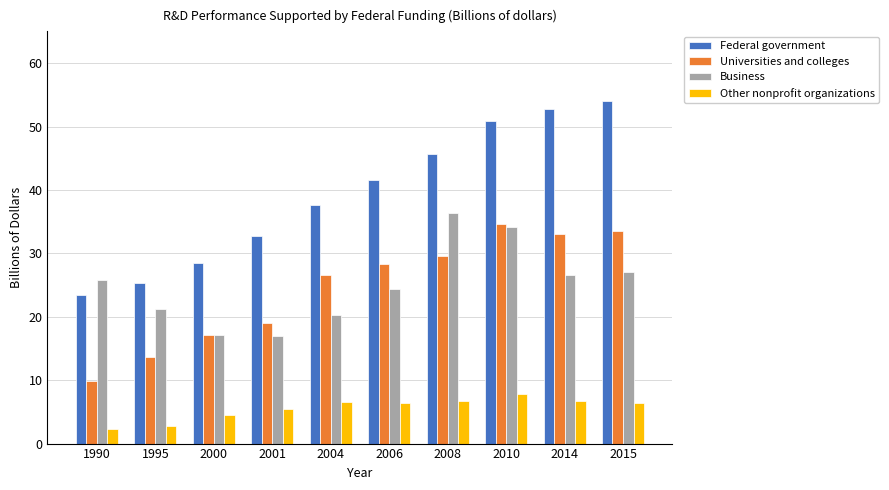

What is the difference between the Business values at 2015 and 2008?

9.4